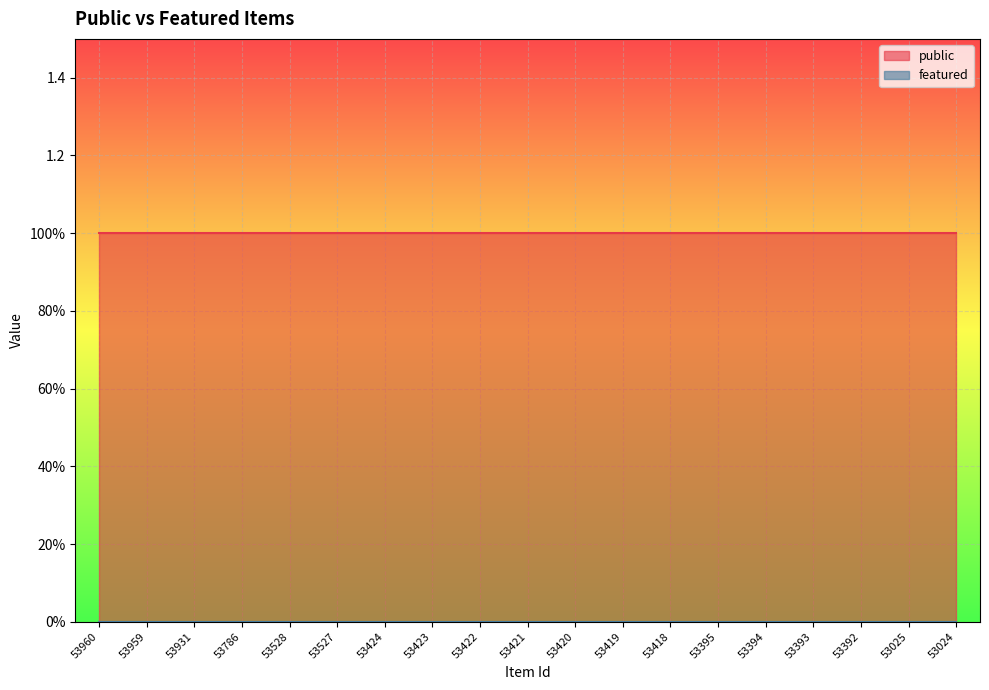

What is the greatest value displayed?

1